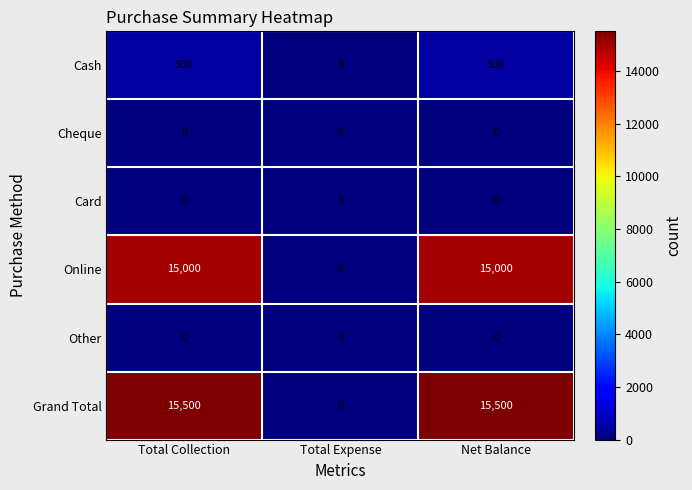

How many distinct data groups are displayed?

6